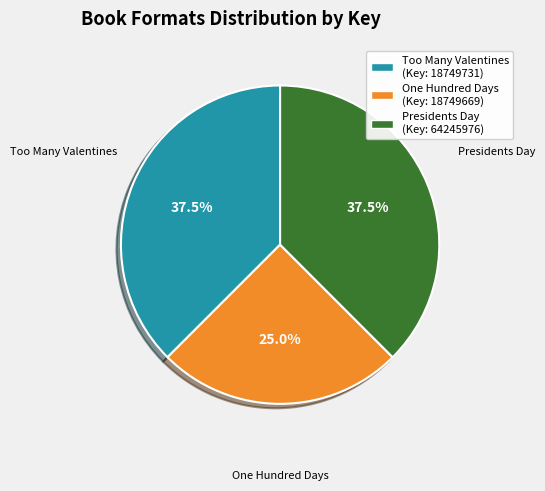

Is there any slice that represents more than half of the pie?

No